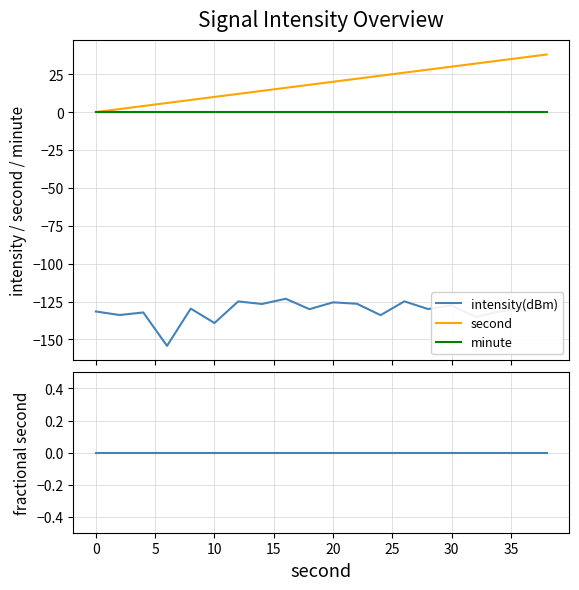

What is the highest value of the intensity(dBm) series?

-123.2